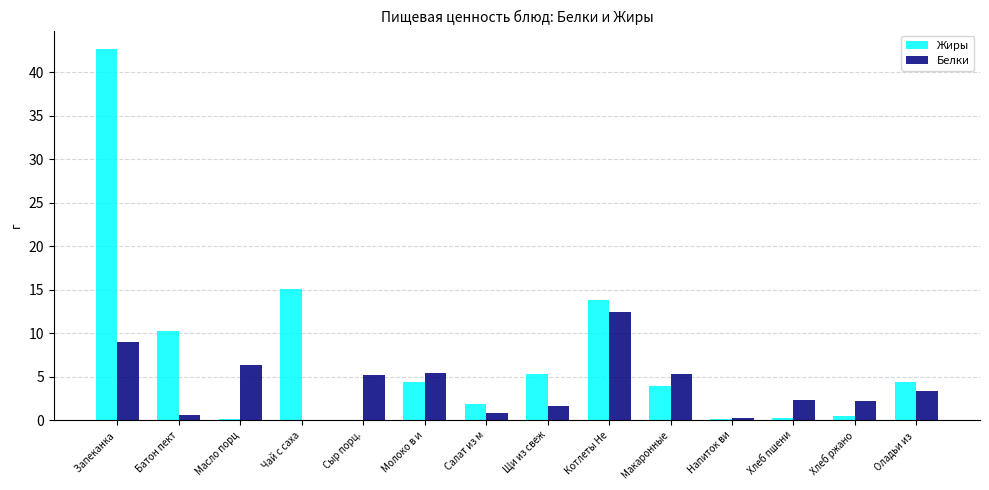

True or false: Жиры has a value of 13.9 at Котлеты Не.

True